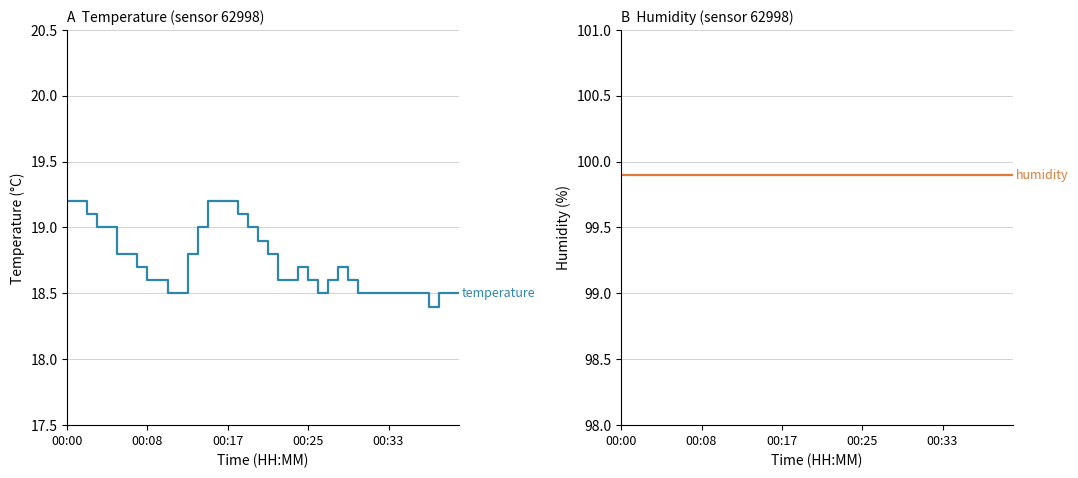

Reading left to right, transcribe all the data shown in this chart.

temperature: 19.2	19.2	19.1	19.0	19.0	18.8	18.8	18.7	18.6	18.6	18.5	18.5	18.8	19.0	19.2	19.2	19.2	19.1	19.0	18.9	18.8	18.6	18.6	18.7	18.6	18.5	18.6	18.7	18.6	18.5	18.5	18.5	18.5	18.5	18.5	18.5	18.4	18.5	18.5	18.5
humidity: 99.9	99.9	99.9	99.9	99.9	99.9	99.9	99.9	99.9	99.9	99.9	99.9	99.9	99.9	99.9	99.9	99.9	99.9	99.9	99.9	99.9	99.9	99.9	99.9	99.9	99.9	99.9	99.9	99.9	99.9	99.9	99.9	99.9	99.9	99.9	99.9	99.9	99.9	99.9	99.9